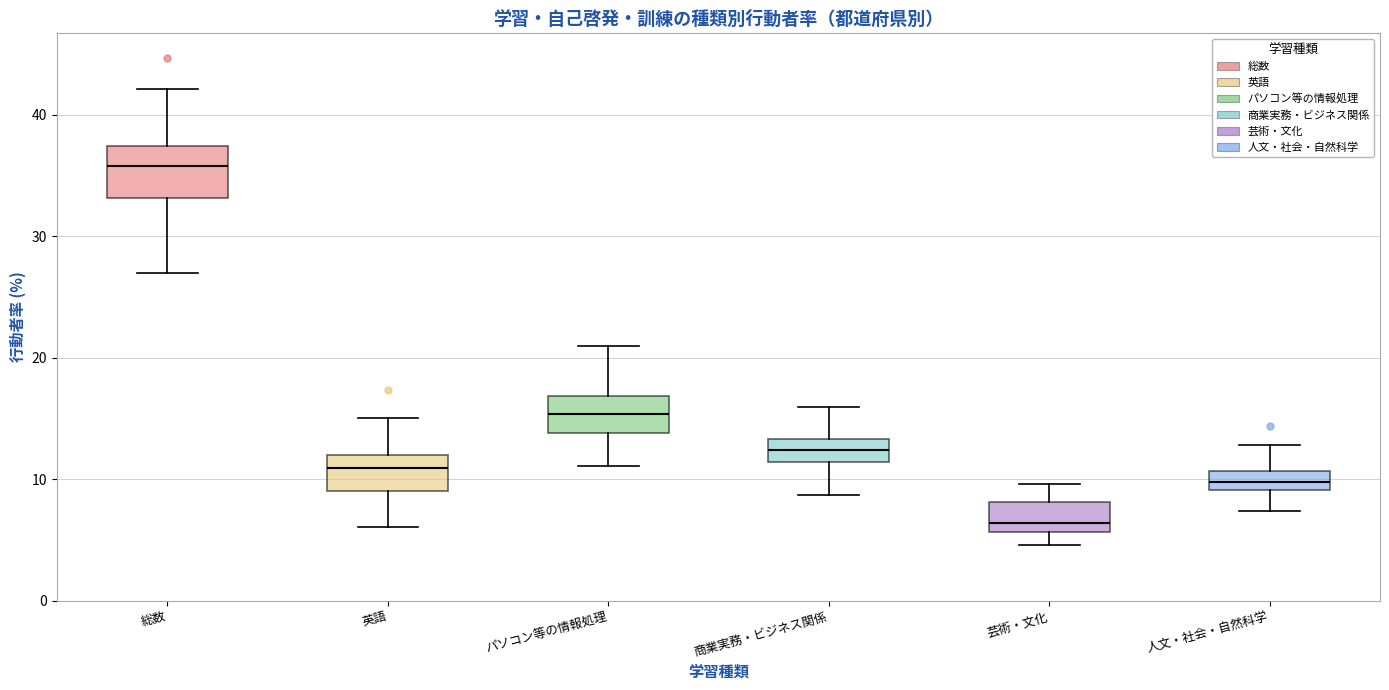

Which box has the highest median line?

総数